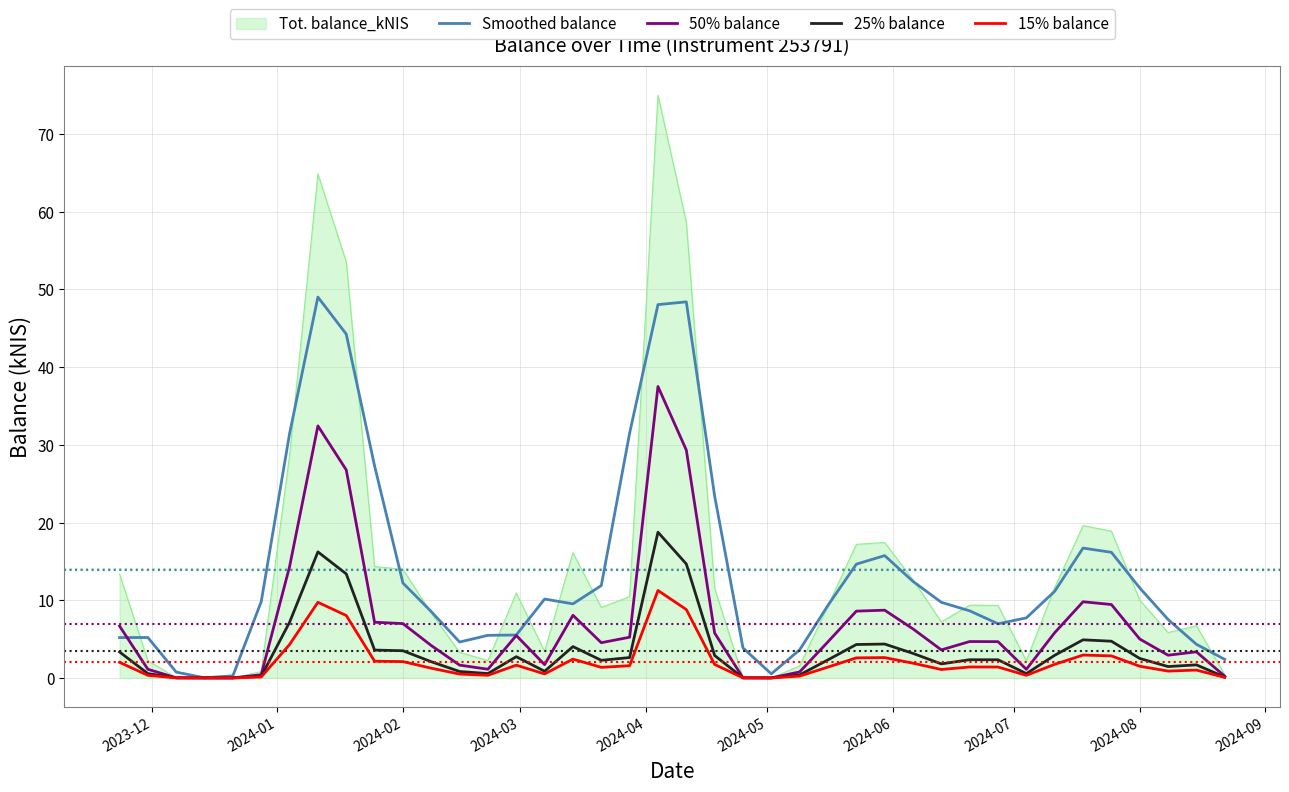

Rank the series by their maximum value, from highest to lowest.

Tot. balance_kNIS, Smoothed balance, 50% balance, 25% balance, 15% balance